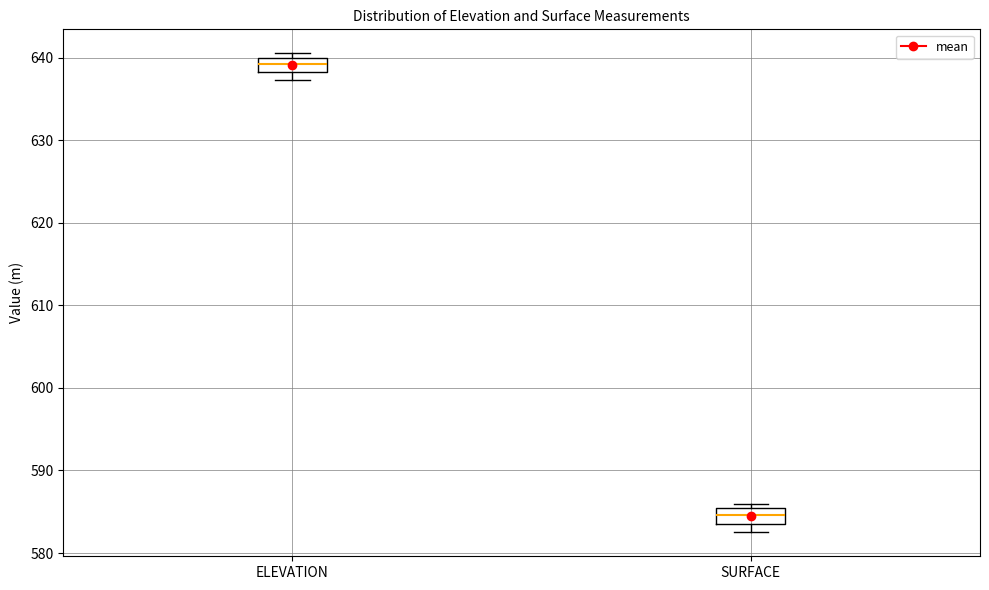

Reading left to right, transcribe this box plot: for each box, give where its median line is, the range the box spans, and where its two whiskers end, as read against the y-axis. The values are not printed on the chart, so give them approximately, as read against the axis.

ELEVATION: median 639, box 638 to 640, whiskers 637 to 641
SURFACE: median 585 (inside the box), box 584 to 585, whiskers 583 to 586